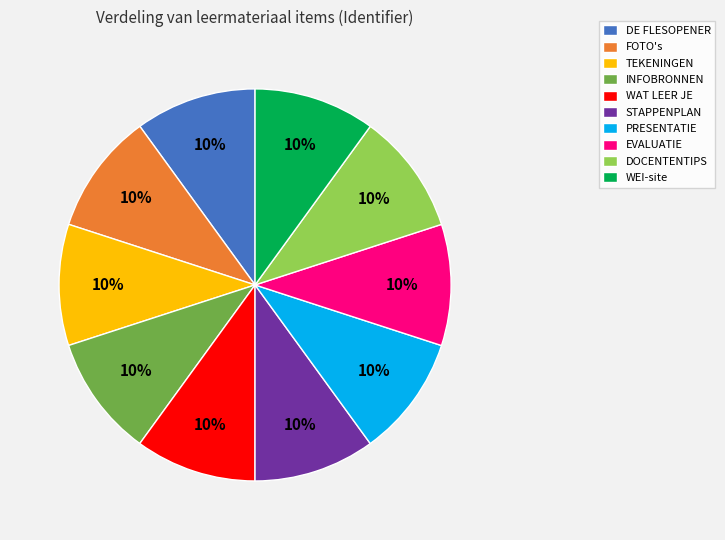

Count the number of slices in the pie.

10